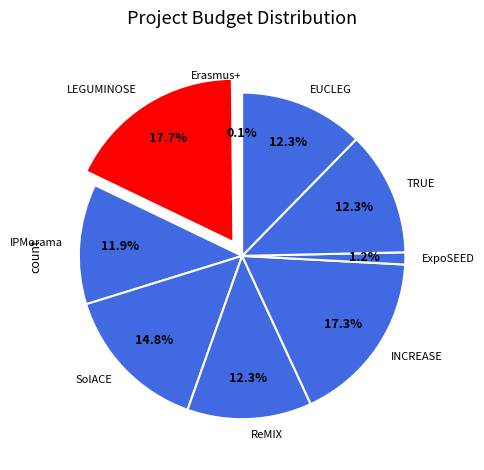

What portion of the pie excludes SolACE?

85.2%